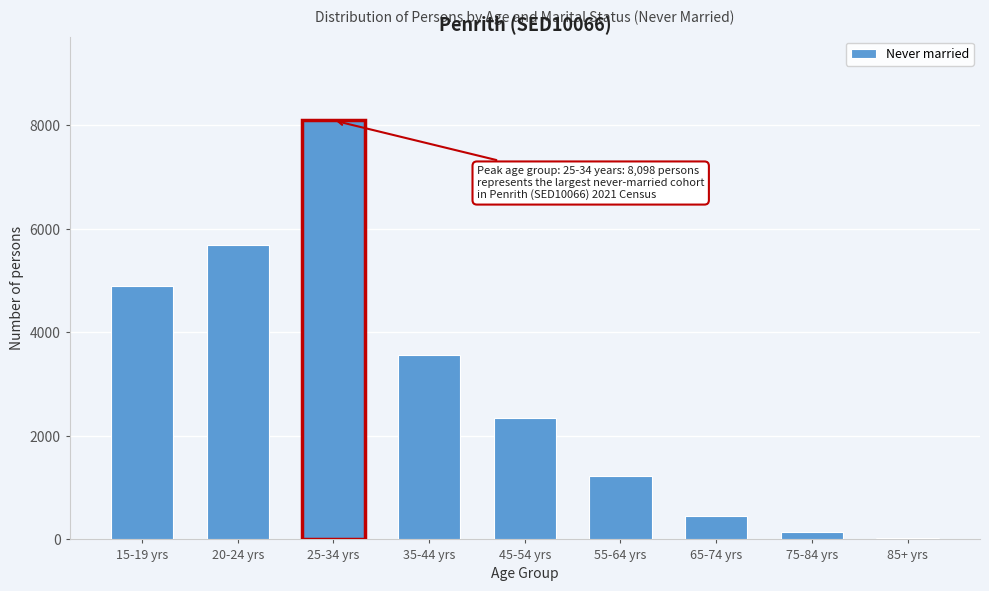

Reading left to right, list all the values displayed in this chart.

15-19 yrs=4890	20-24 yrs=5689	25-34 yrs=8098	35-44 yrs=3558	45-54 yrs=2340	55-64 yrs=1220	65-74 yrs=446	75-84 yrs=134	85+ yrs=36